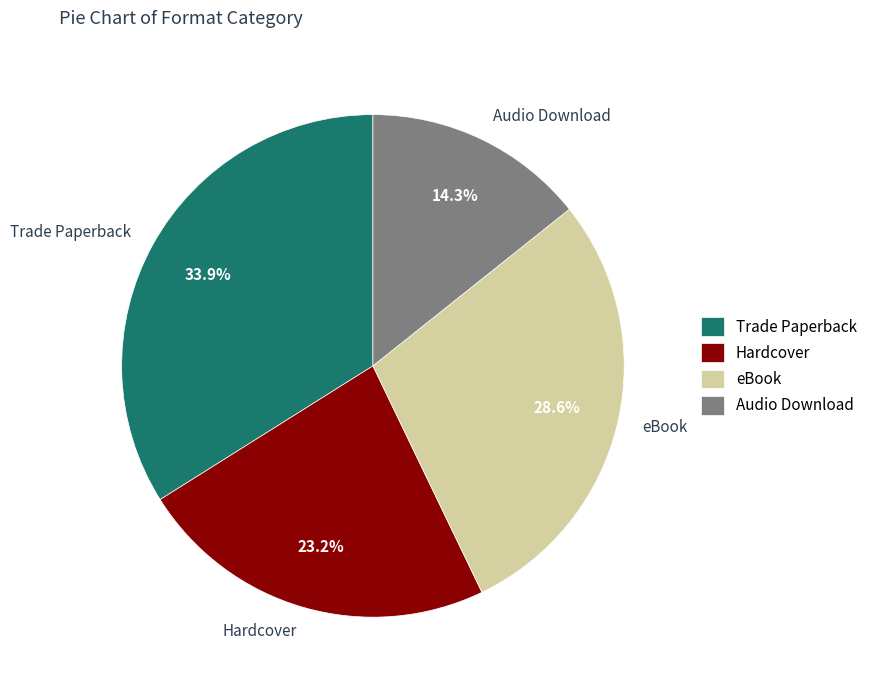

Count the number of slices in the pie.

4